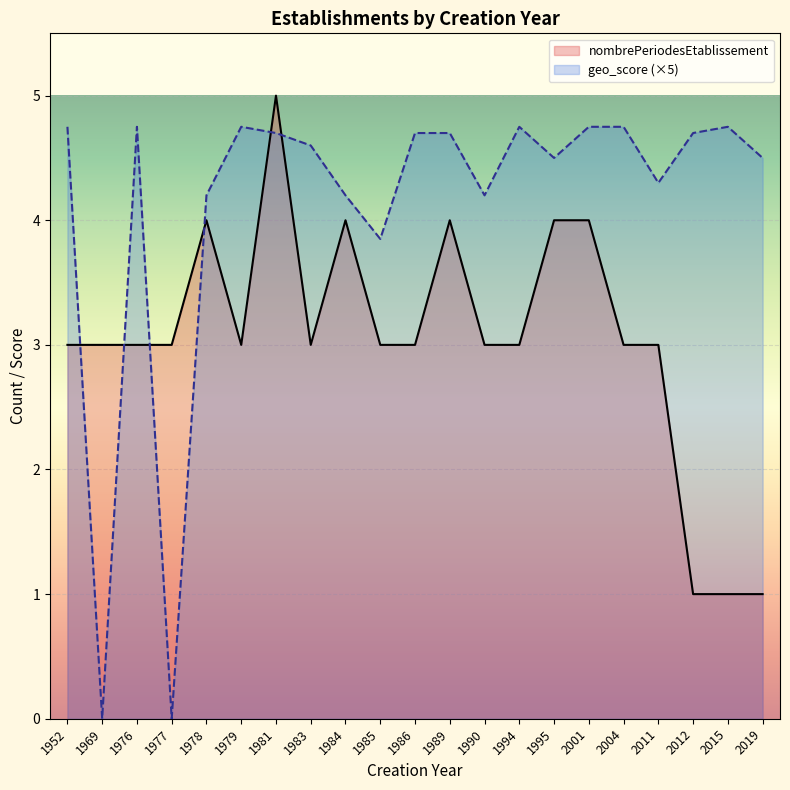

Read the nombrePeriodesEtablissement value at 2011.

3.0